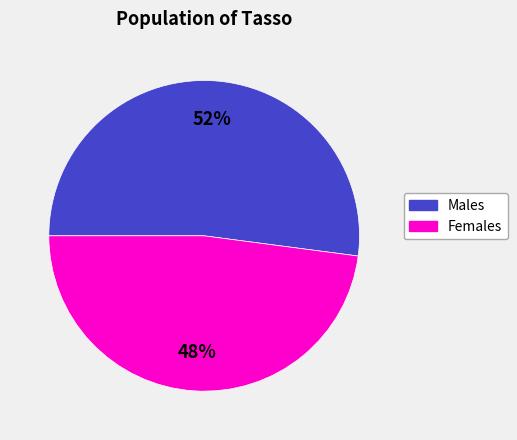

To the nearest percent, what is the difference between the largest and smallest slice percentages?

4%